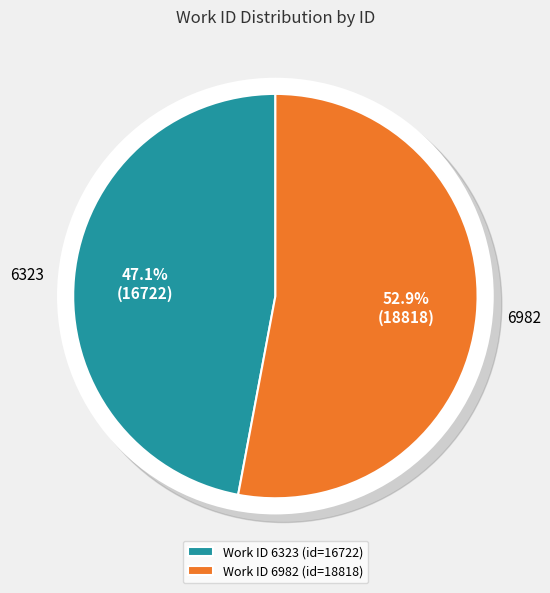

What is the change in value from 6323 to 6982?

+2096